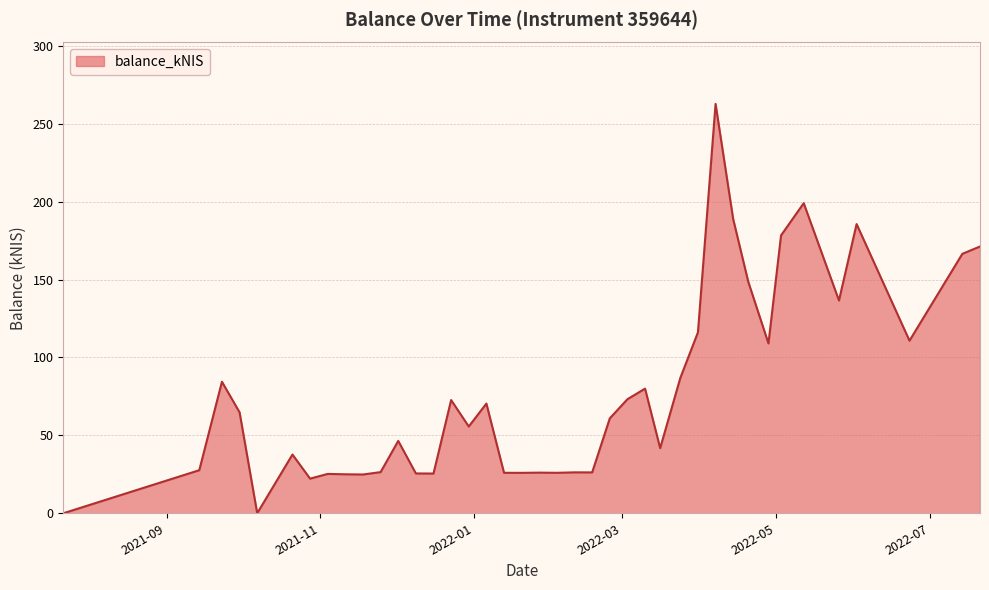

Does the chart display data point markers on the line(s)?

No